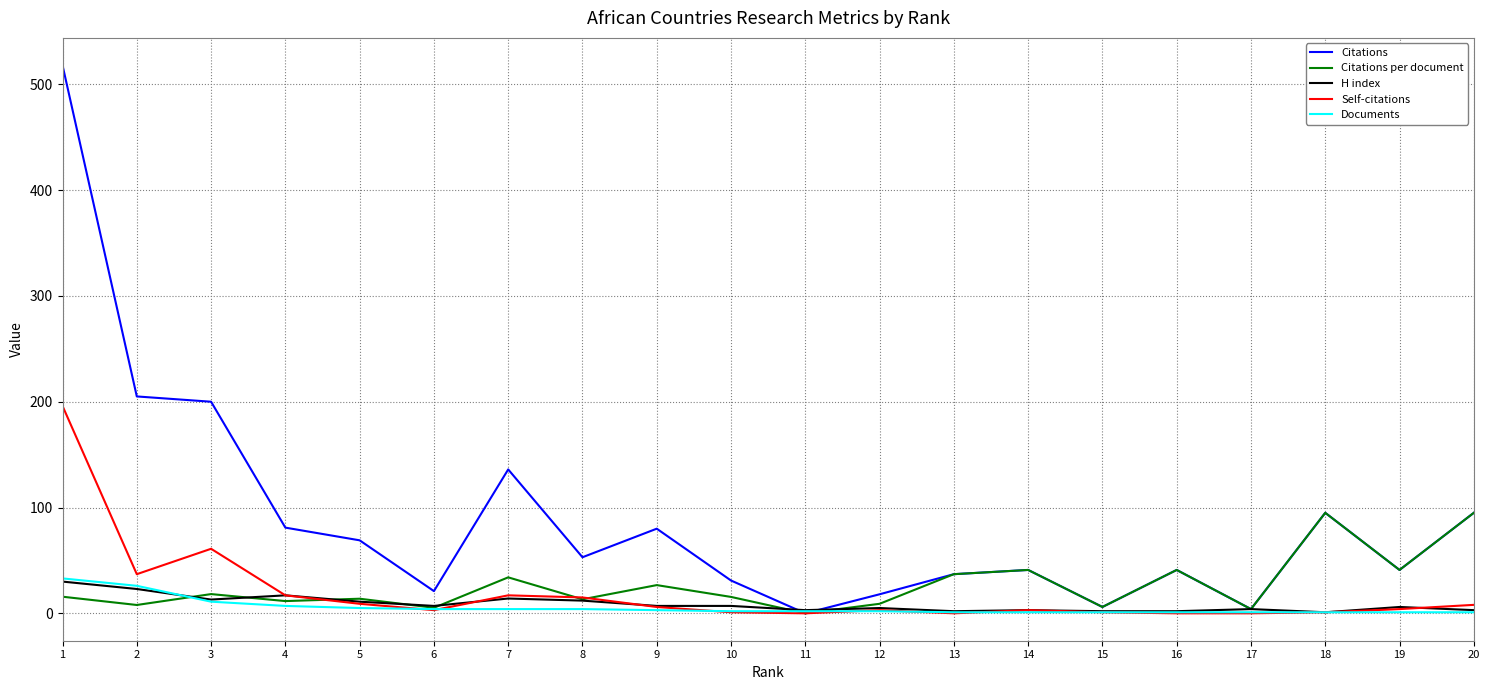

Is the value of H index at 11 greater than the value of Citations per document at 10?

No